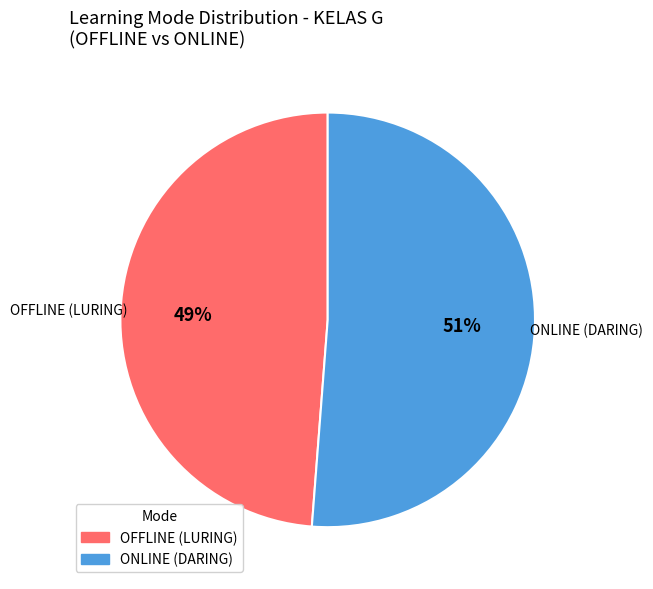

Is it true that OFFLINE (LURING) is 49% of the pie?

True